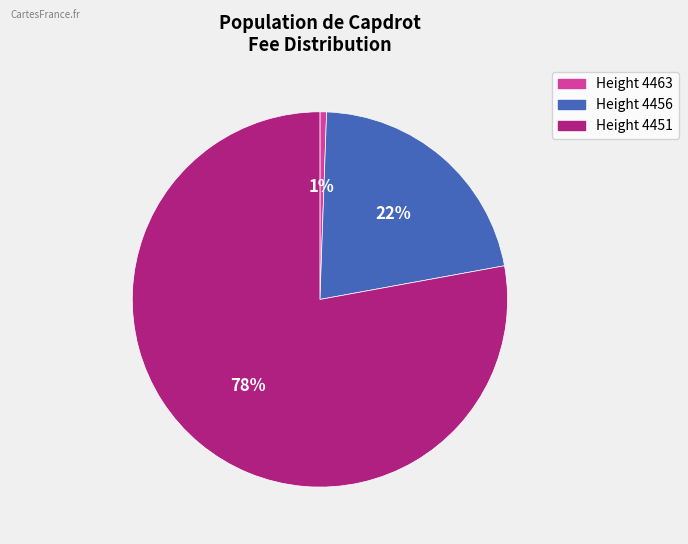

Which has a higher value, Height 4463 or Height 4456?

Height 4456